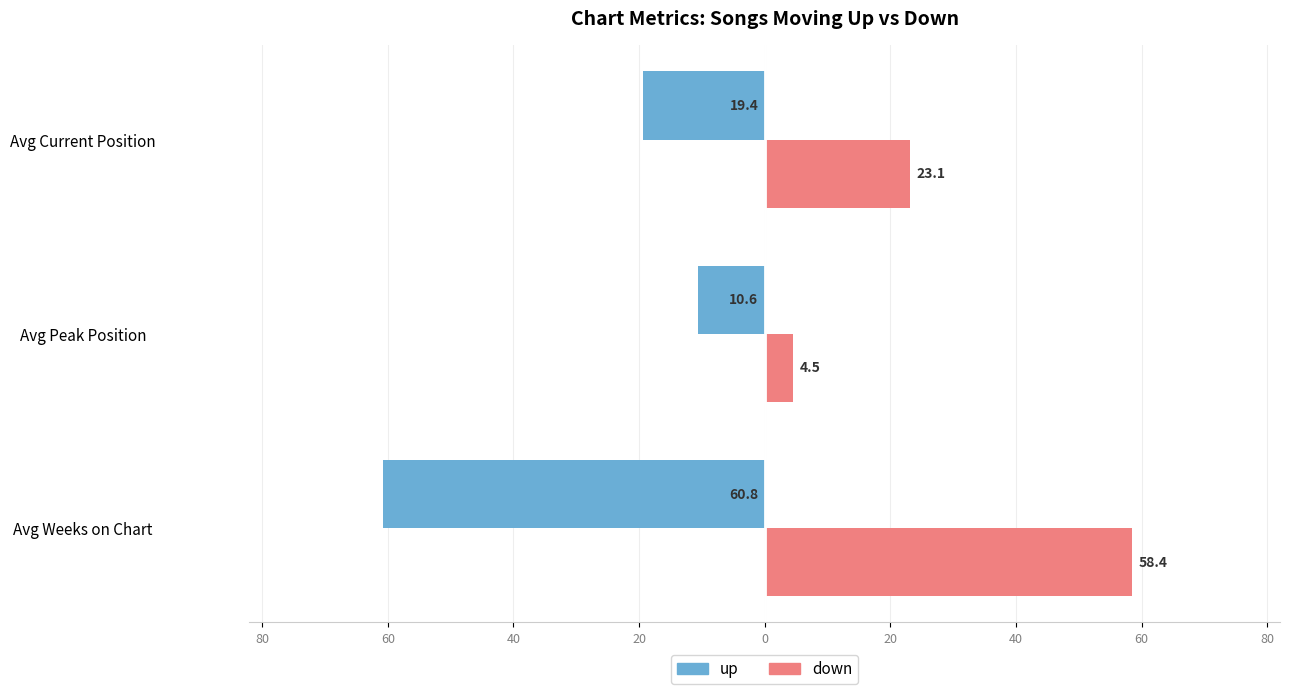

What are all the series names shown in the legend?

up, down